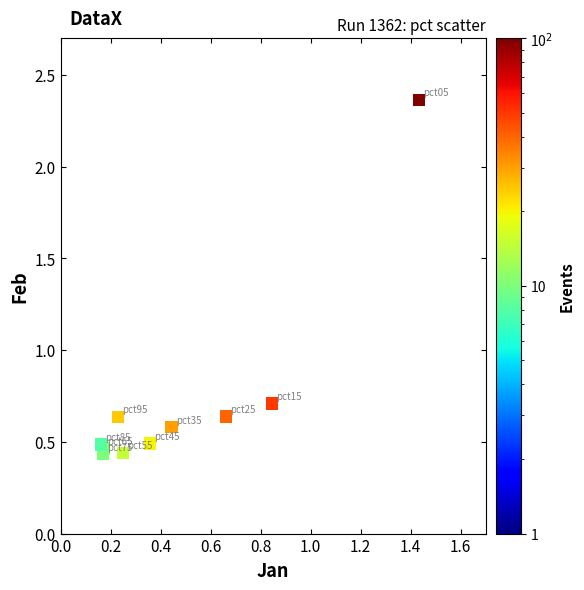

What Y value in the scatter plot is closest to 1?

0.7